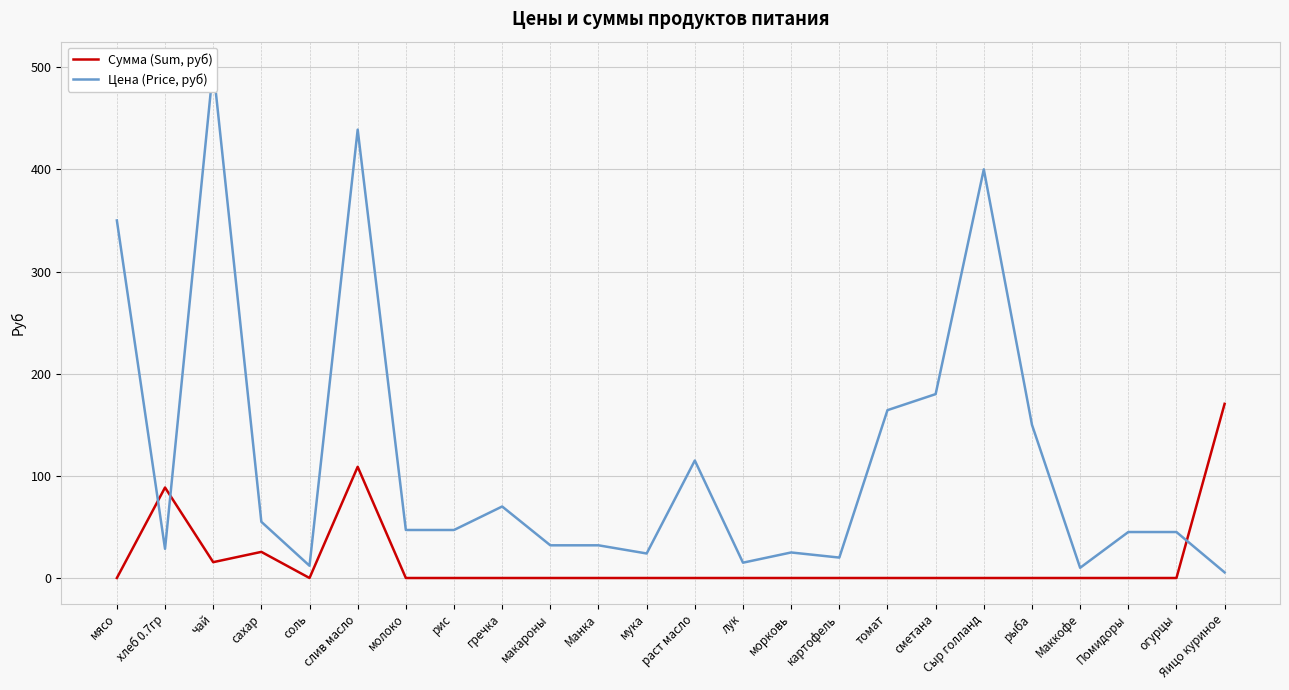

Reading left to right, transcribe all the data shown in this chart.

Сумма (Sum, руб): 0.0	88.6	15.5	25.6	0.0	108.8	0.0	0.0	0.0	0.0	0.0	0.0	0.0	0.0	0.0	0.0	0.0	0.0	0.0	0.0	0.0	0.0	0.0	170.5
Цена (Price, руб): 350.0	28.6	500.0	55.0	12.0	438.9	47.0	47.0	70.0	32.0	32.0	24.0	115.0	15.0	25.0	20.0	164.3	180.0	400.0	150.0	10.0	45.0	45.0	5.5